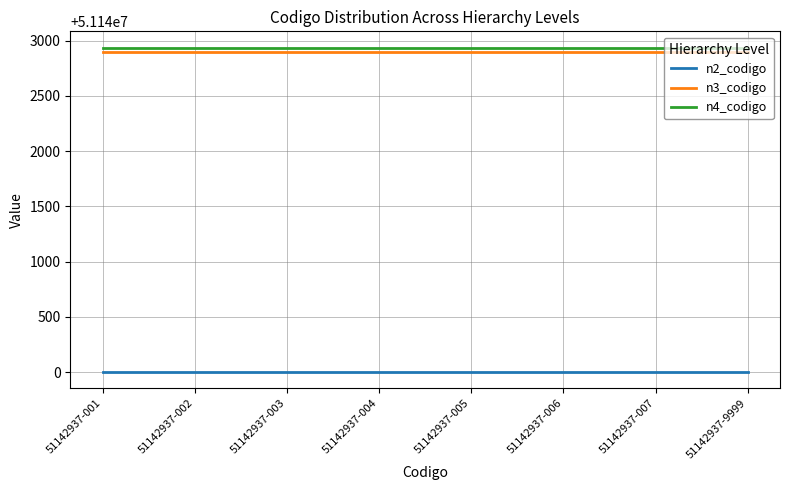

The n4_codigo series shows 51142937 at 51142937-9999. True or false?

True